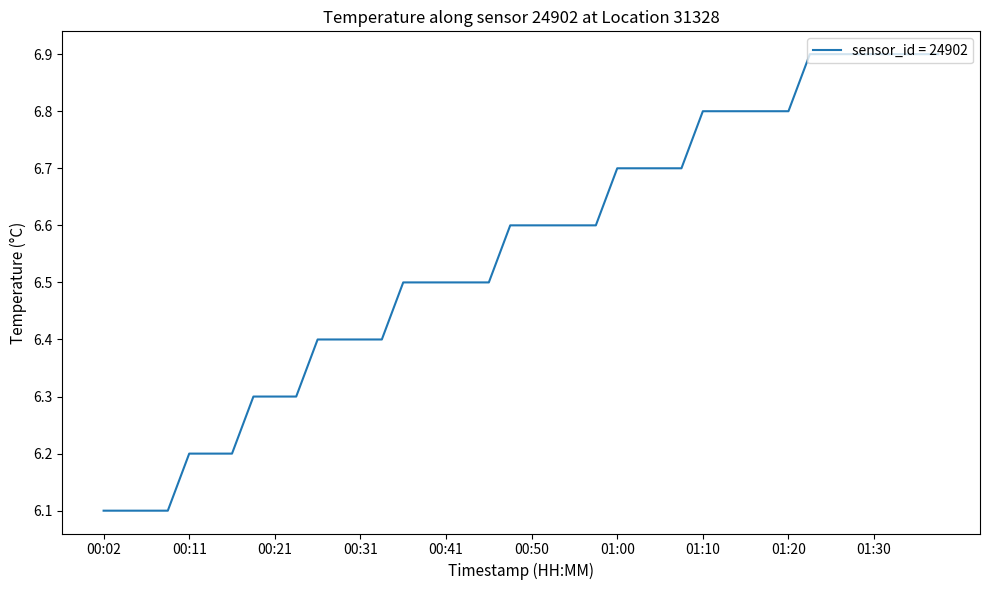

What is the minimum value shown in the chart?

6.1